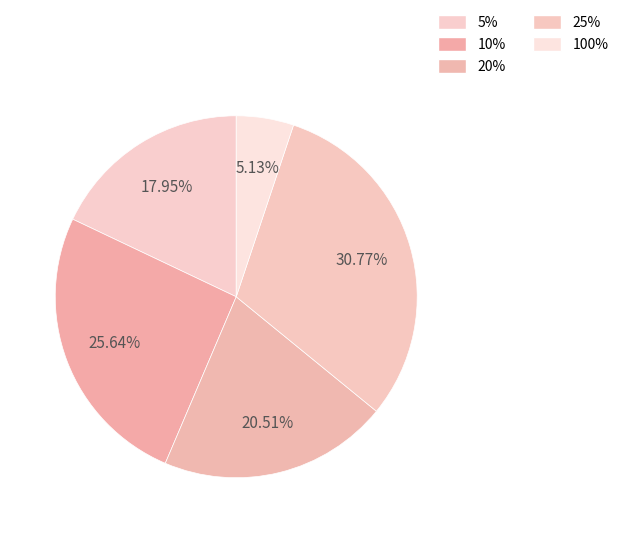

How many slices are in this pie chart?

5